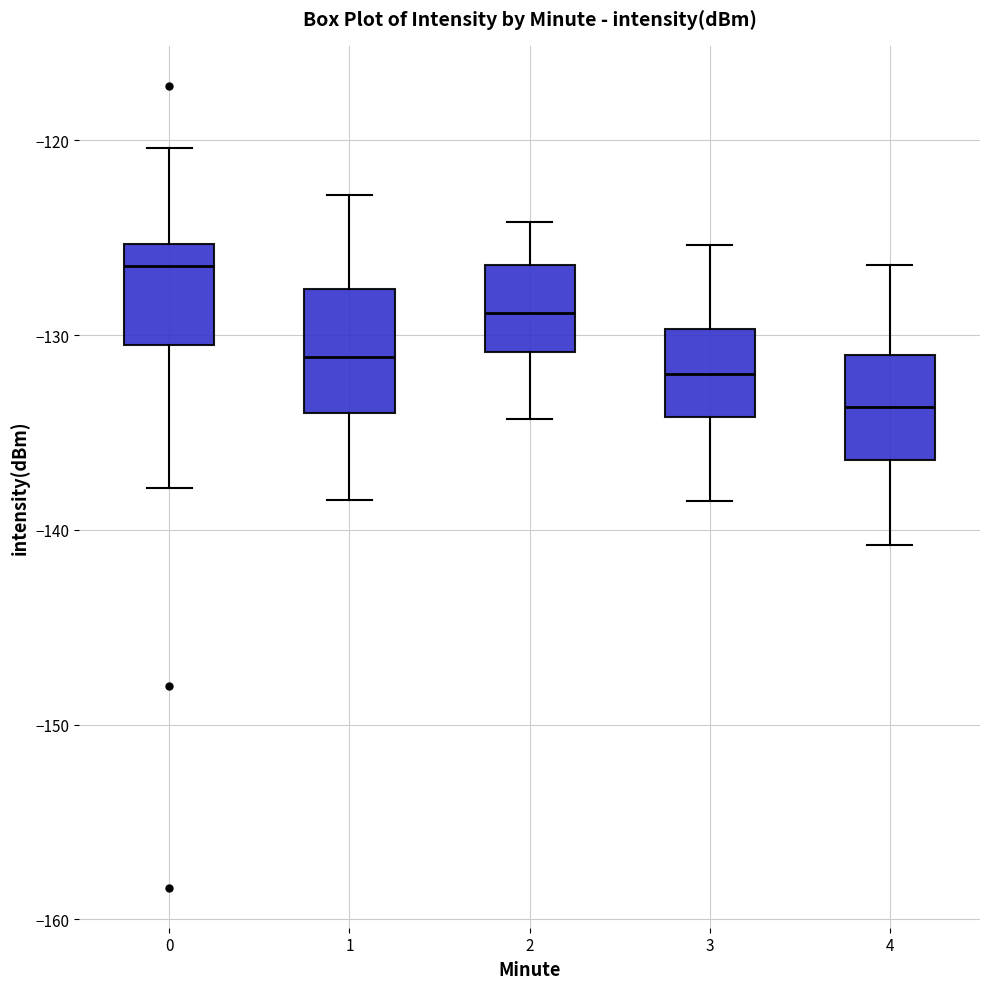

Reading left to right, transcribe this box plot: for each box, give where its median line is, the range the box spans, and where its two whiskers end, as read against the y-axis. The values are not printed on the chart, so give them approximately, as read against the axis.

0: median -126, box -131 to -125, whiskers -138 to -120
1: median -131, box -134 to -128, whiskers -138 to -123
2: median -129, box -131 to -126, whiskers -134 to -124
3: median -132, box -134 to -130, whiskers -138 to -125
4: median -134, box -136 to -131, whiskers -141 to -126